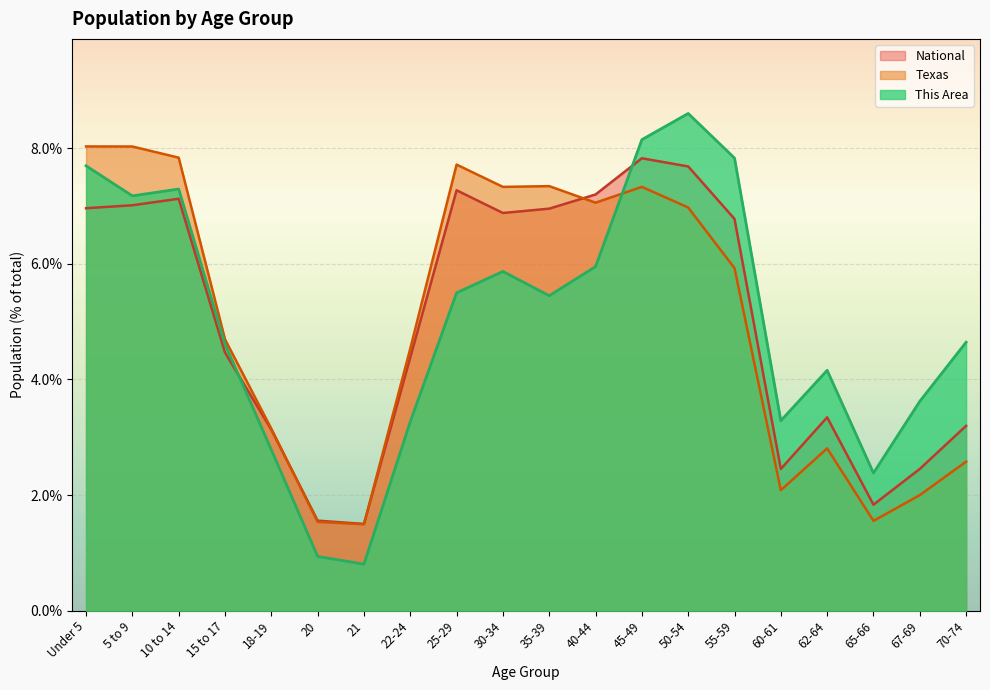

The National series shows 7.8 at 45-49. True or false?

True